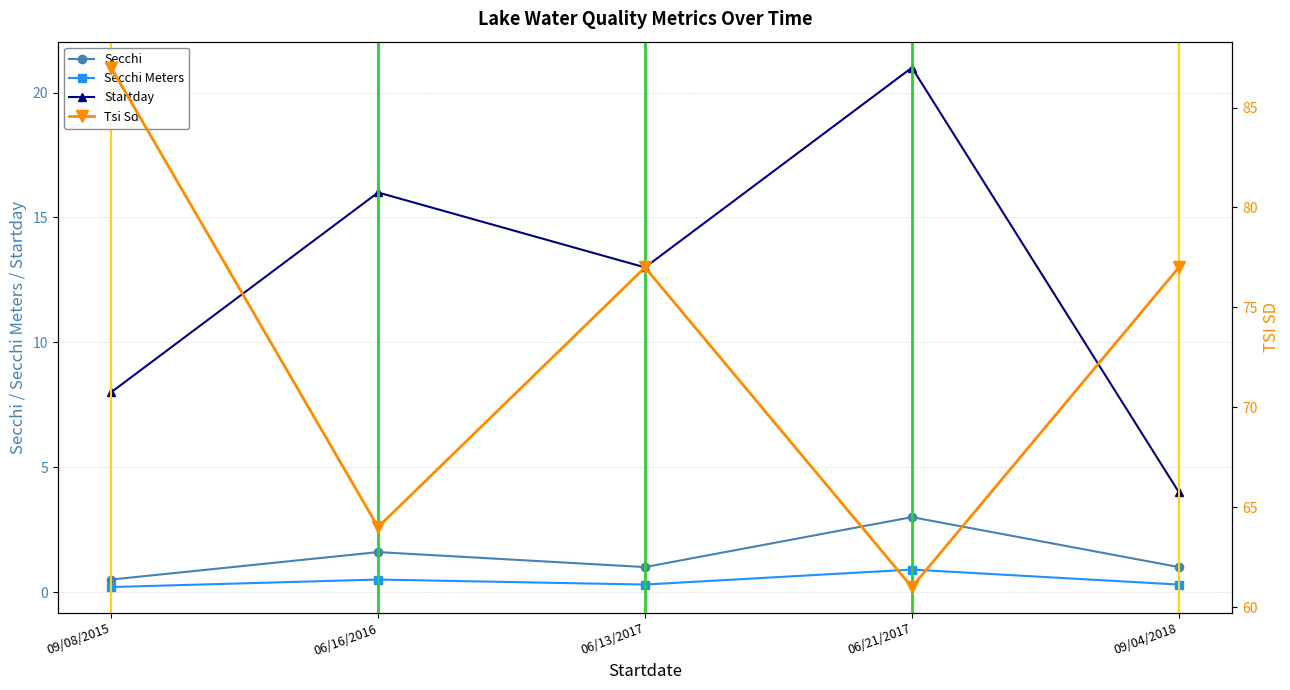

True or false: Secchi Meters and Tsi Sd cross at least once.

False